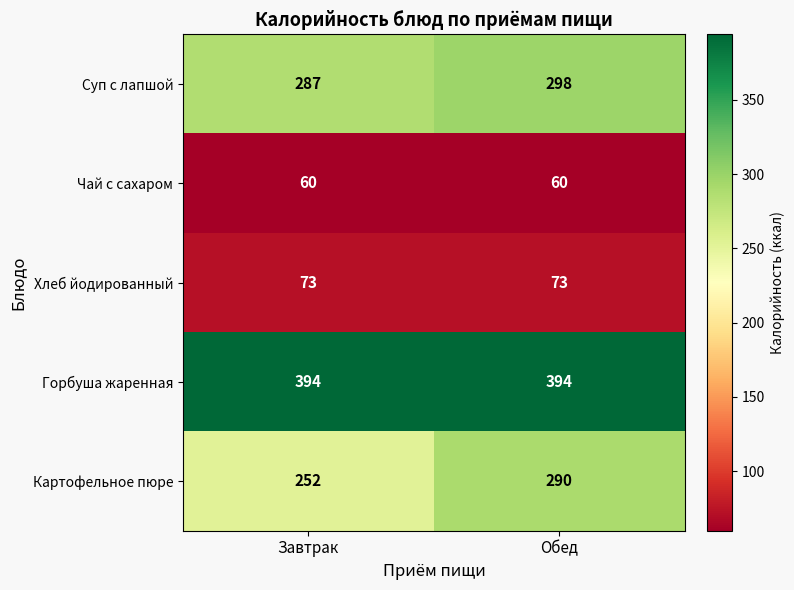

At which label is Суп с лапшой closest to 292?

Завтрак